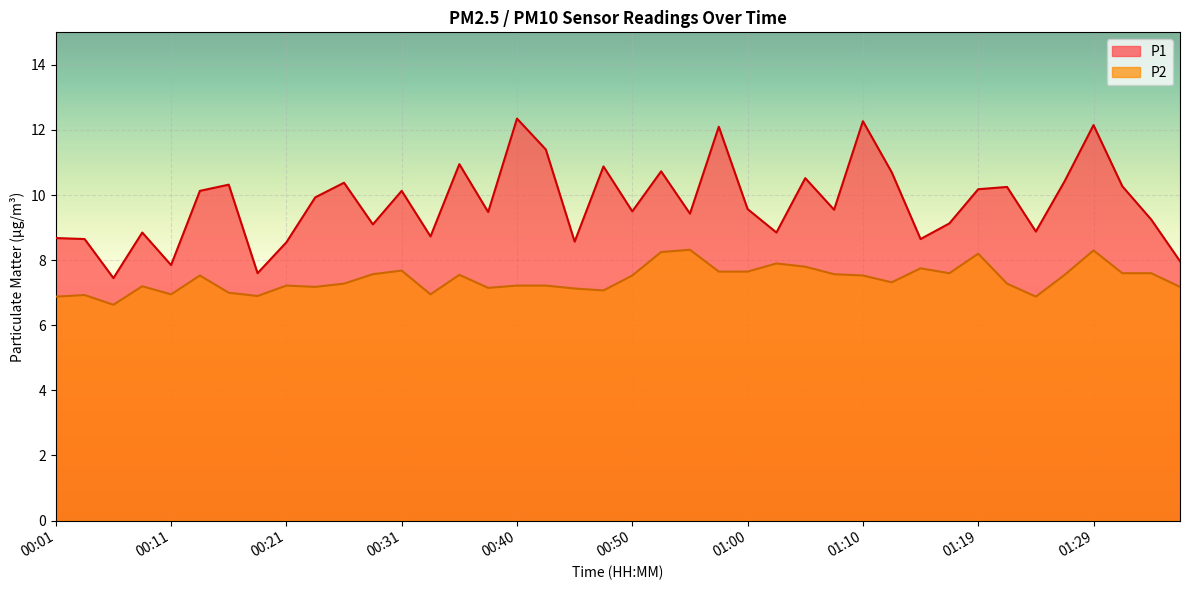

What position from the left is 00:23?

10